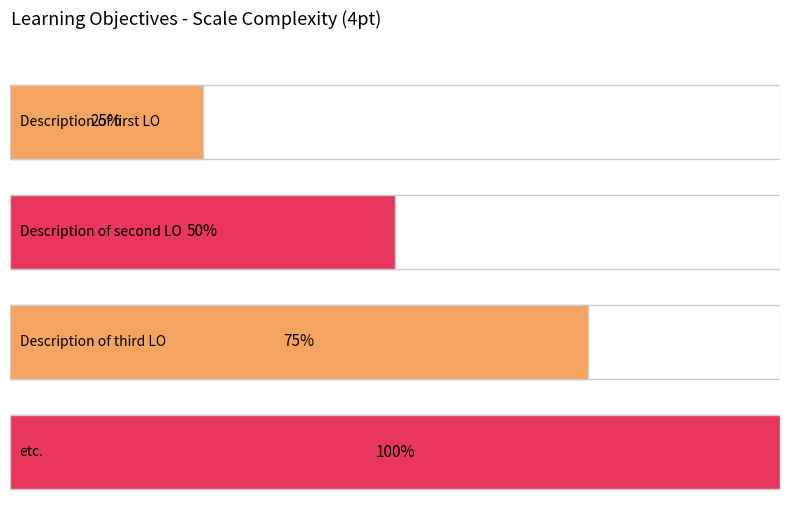

List the labels in order of value, largest first.

etc., Description of third LO, Description of second LO, Description of first LO